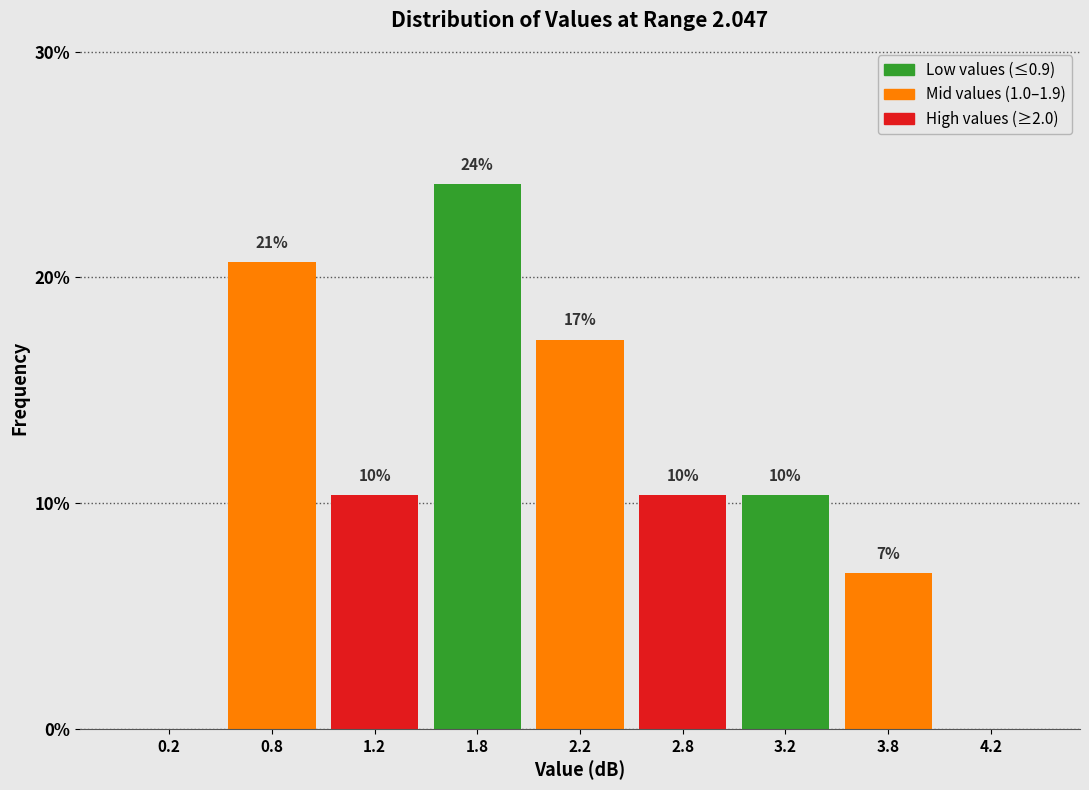

Are the bars horizontal?

No